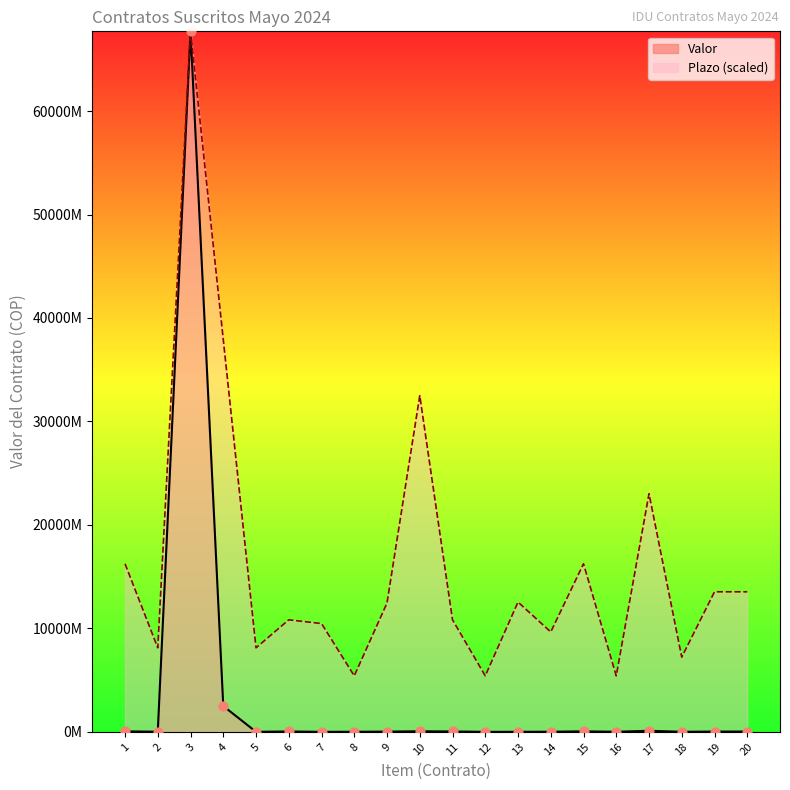

Which series has the largest total across all categories?

Plazo (scaled)